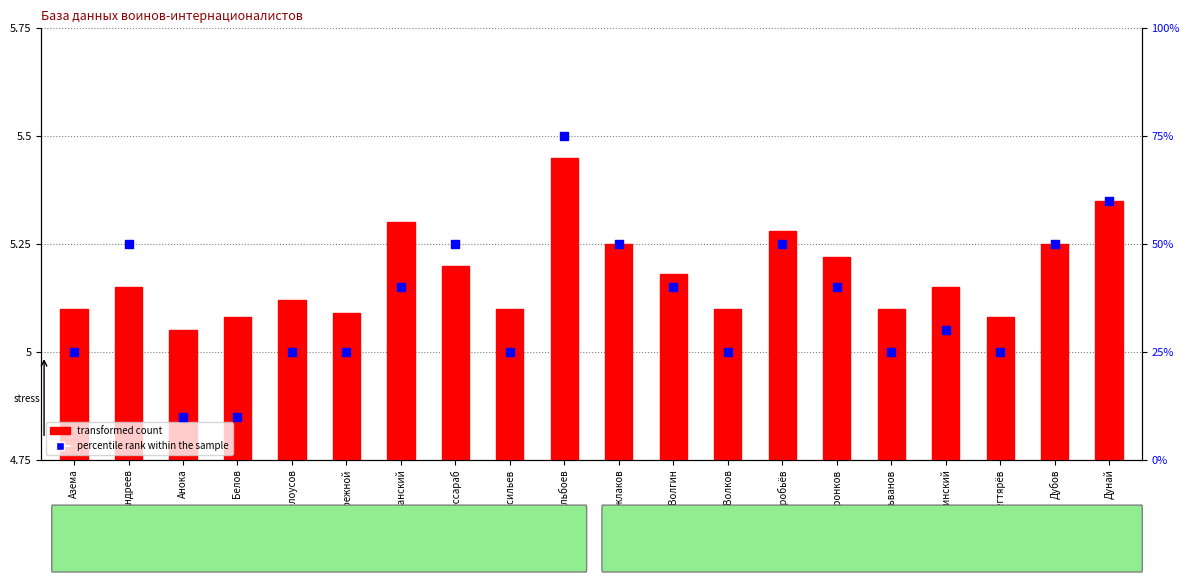

Which series has the widest spread of Y values?

percentile rank within the sample